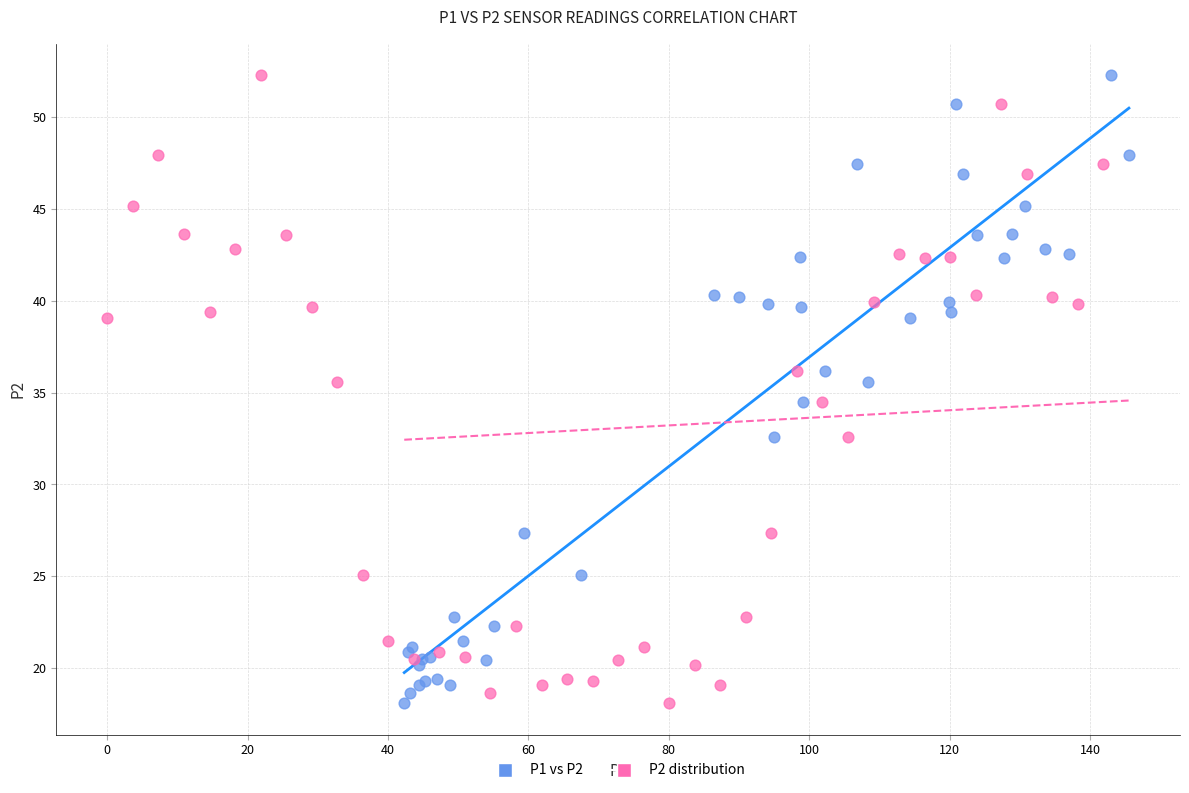

What are all the series names shown in the legend?

P1 vs P2, P2 distribution